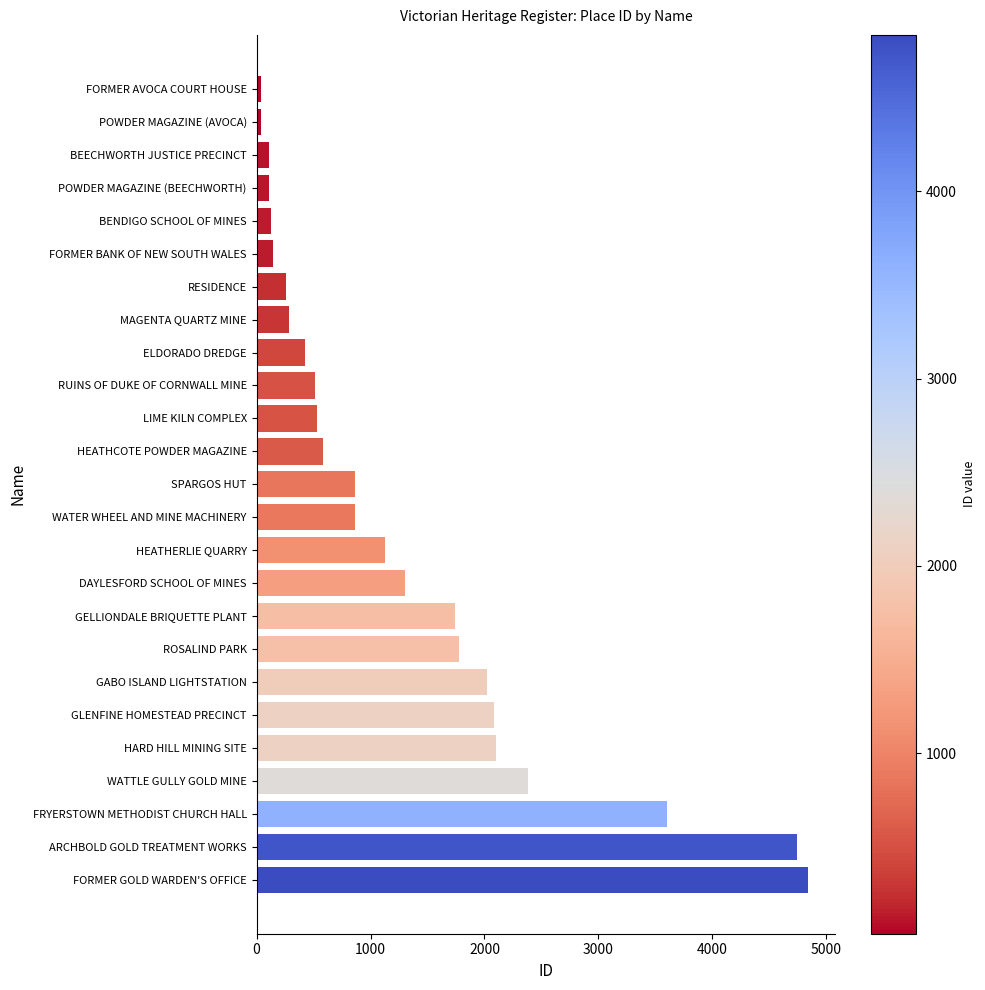

What is the difference between the second highest and second lowest values?

4701